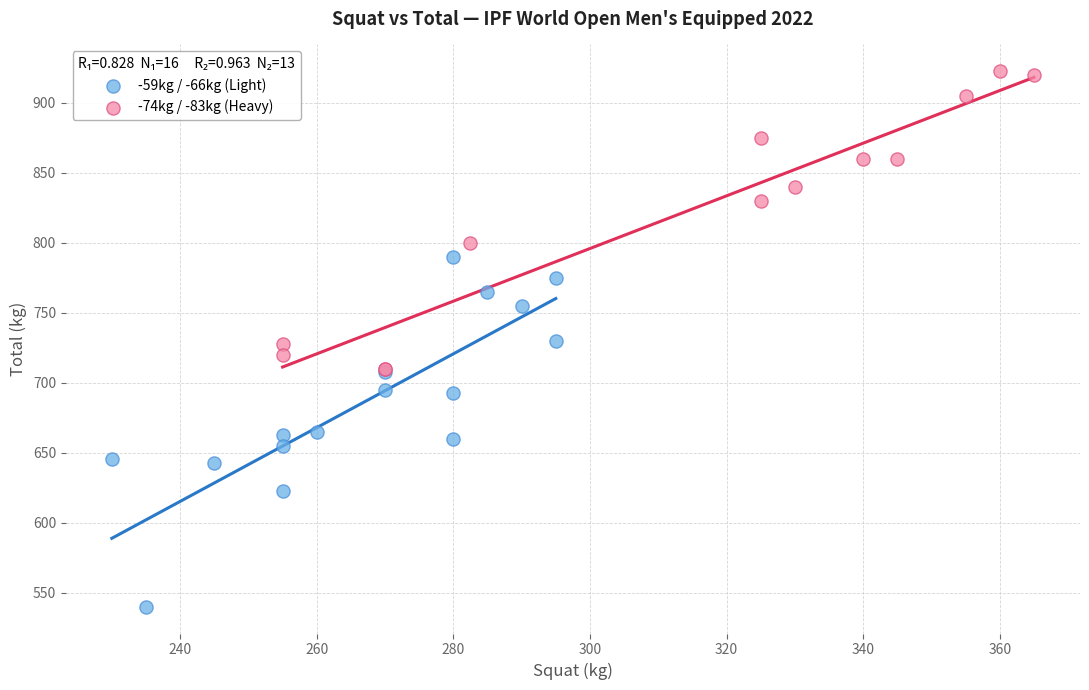

Which series reaches the minimum Y coordinate?

-59kg / -66kg (Light)